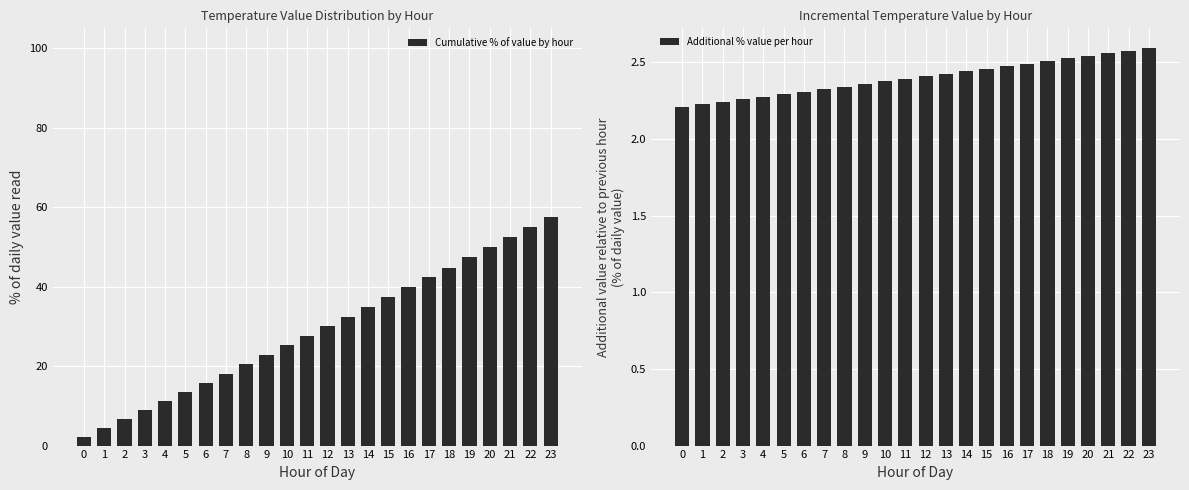

What is the maximum value shown in the chart?

57.6